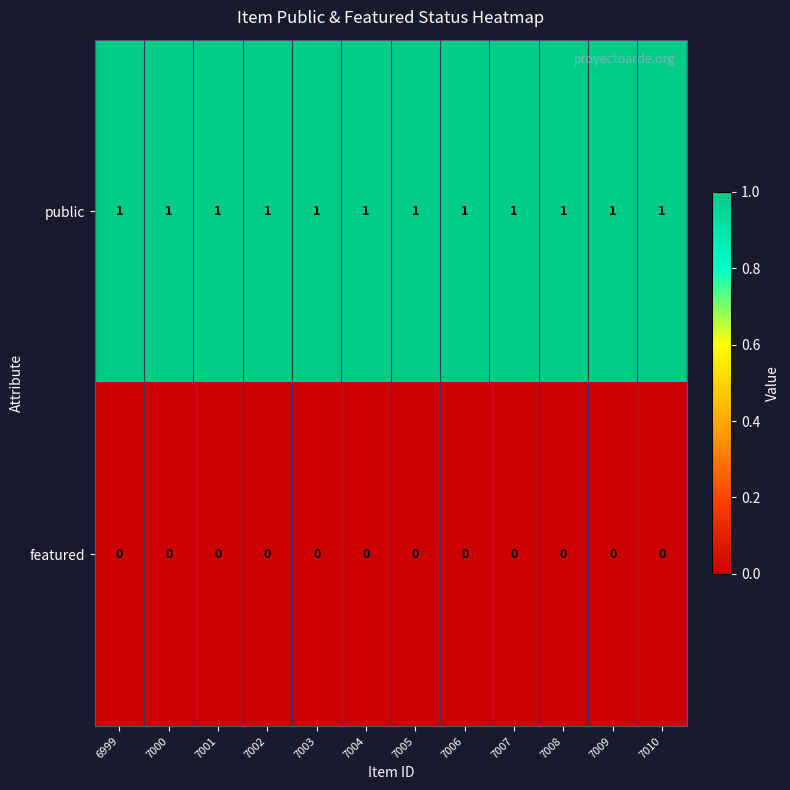

Which series has the largest total across all categories?

public